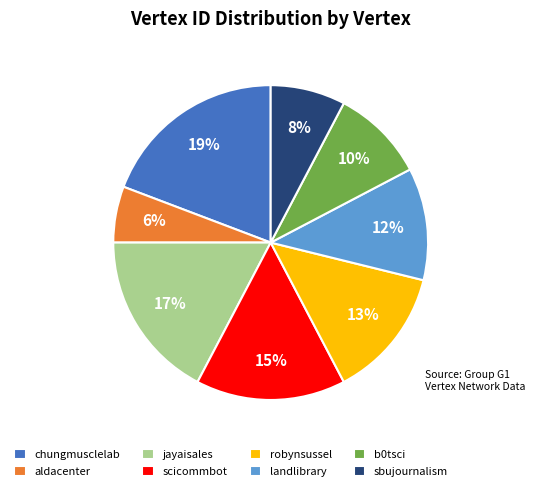

Combined, do robynsussel and scicommbot account for over 50%?

No